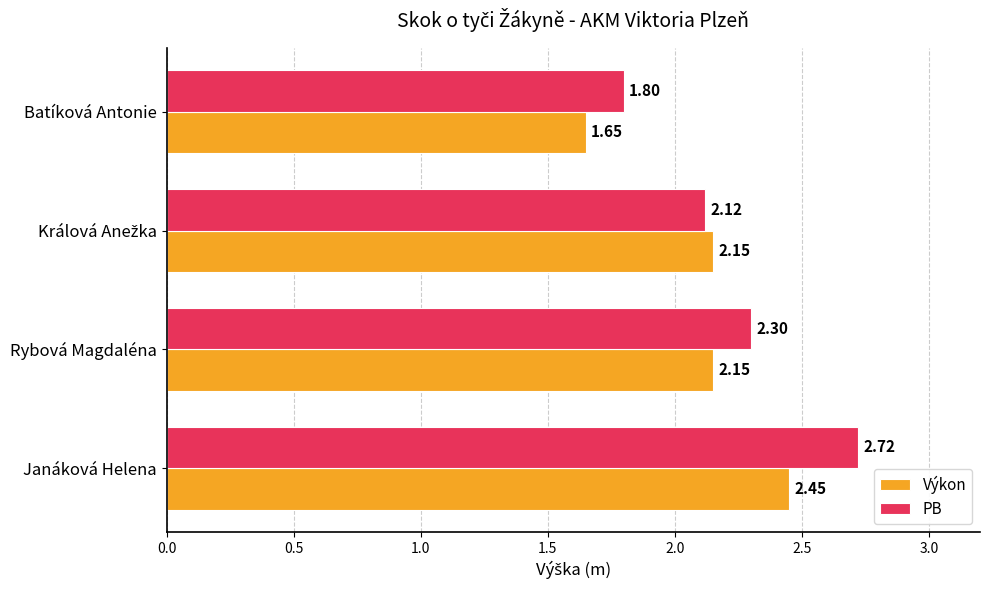

Rank the series by their average value, from lowest to highest.

Výkon, PB